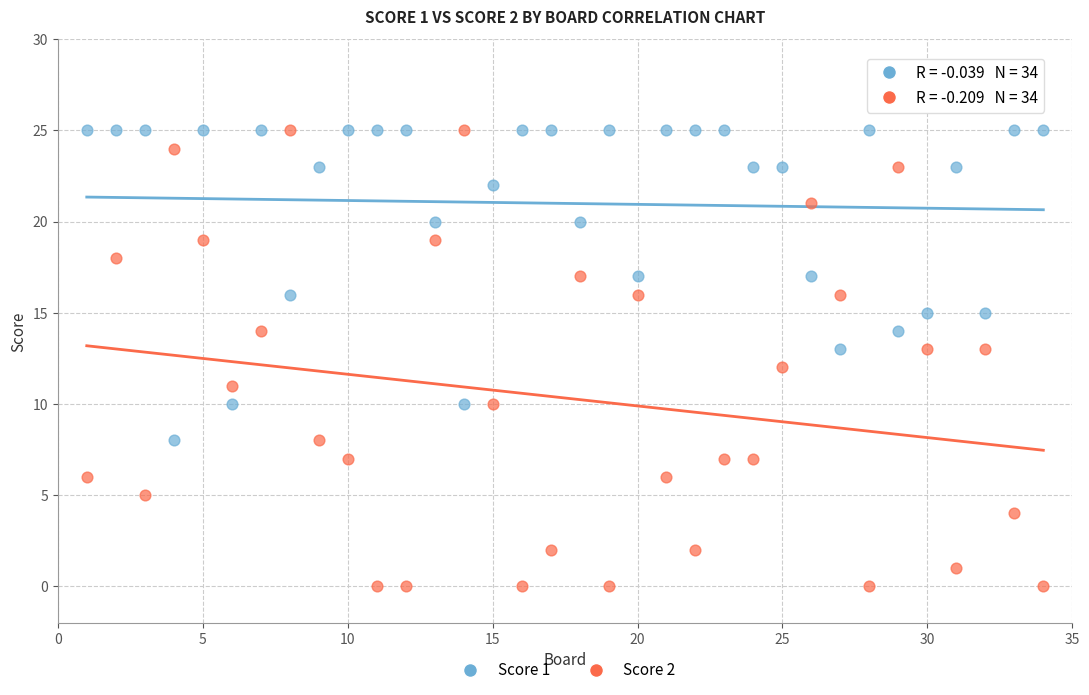

Which series has the widest spread of Y values?

Score 2